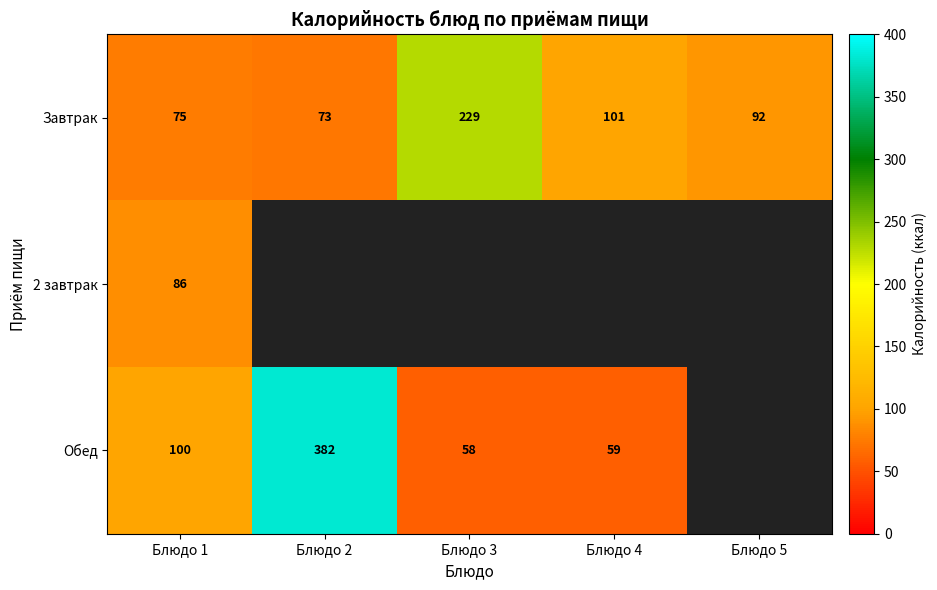

What is the difference between the highest and lowest values at Блюдо 1?

25